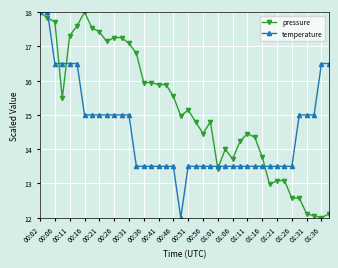

List the series in order of their overall mean, lowest first.

temperature, pressure